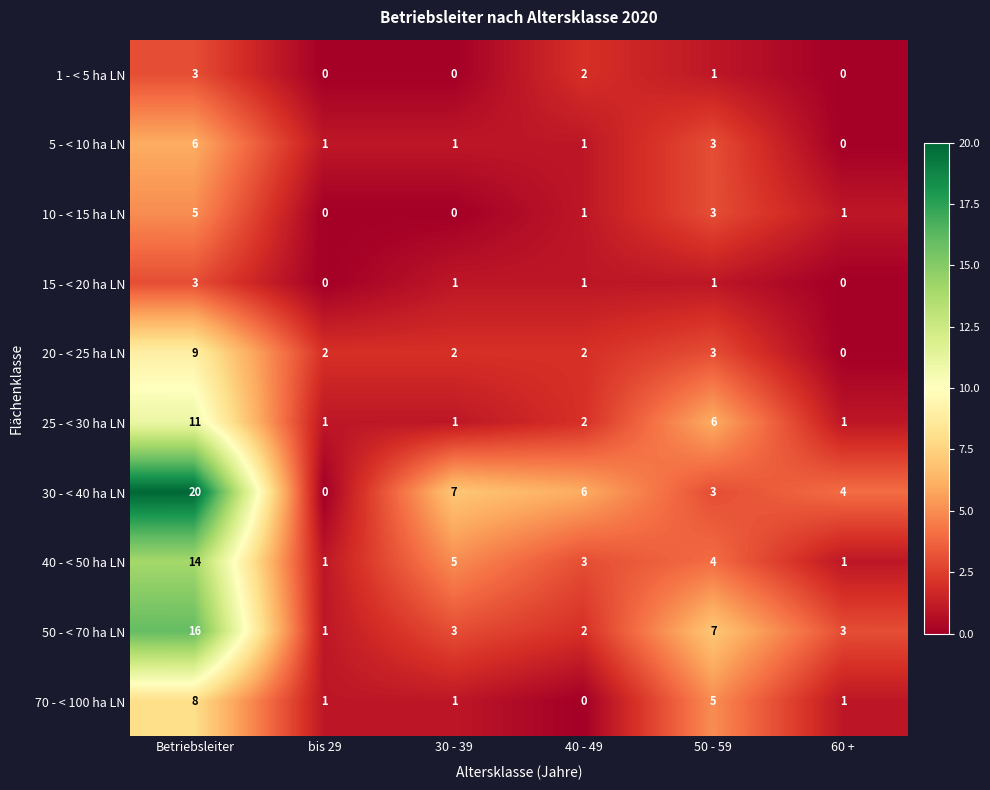

The value of 1 - < 5 ha LN at Betriebsleiter is 3. True or false?

True